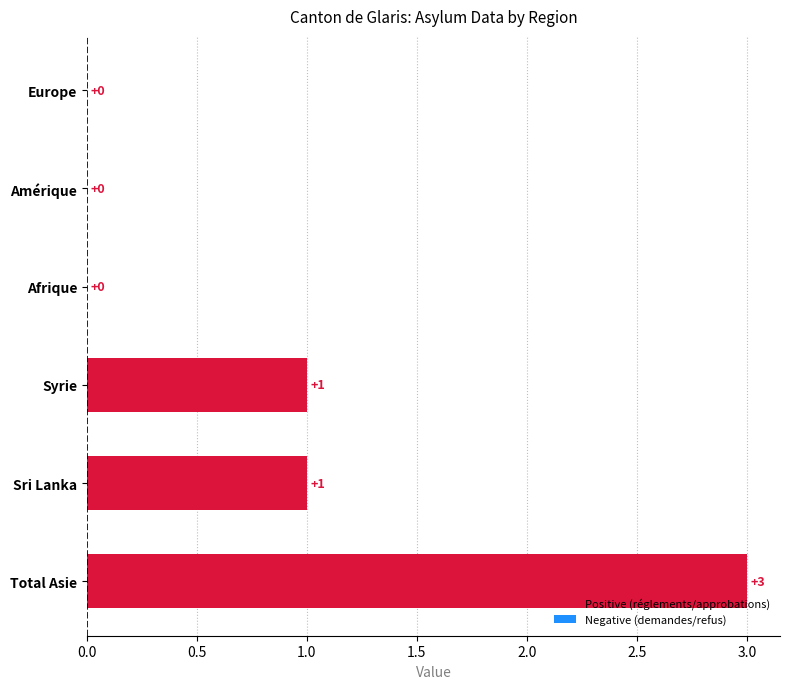

What is the sum of all values?

5